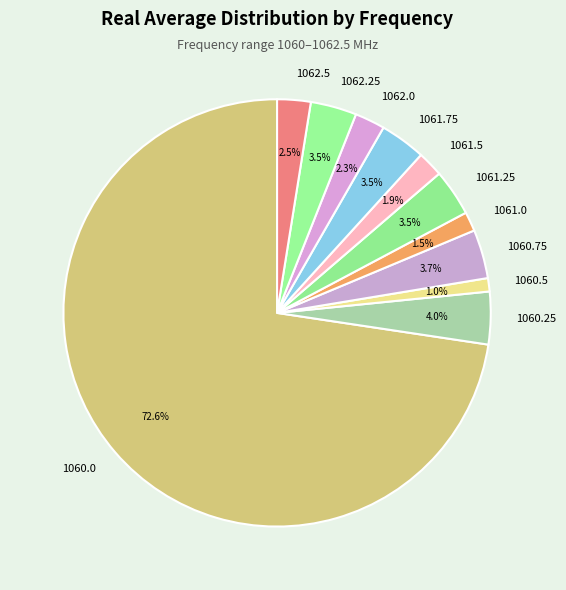

What portion of the pie excludes 1062.5?

97.5%